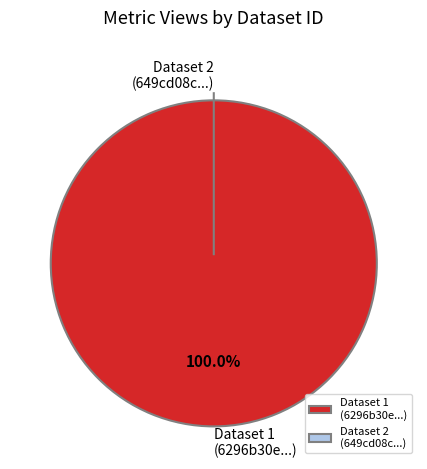

How many slices are in this pie chart?

2